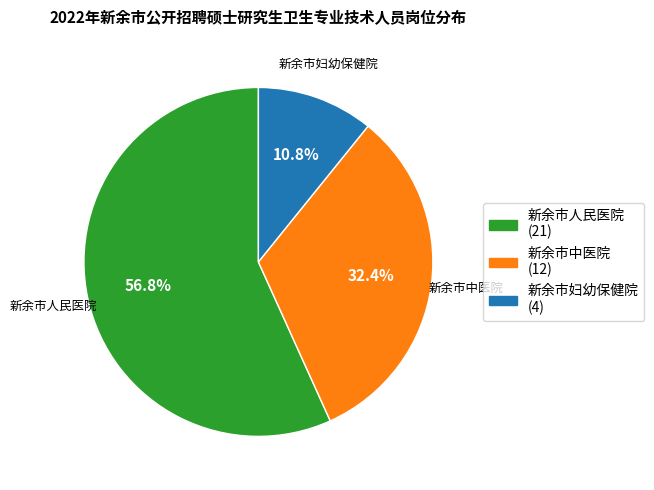

To the nearest percent, what percentage of the pie is 新余市人民医院?

57%